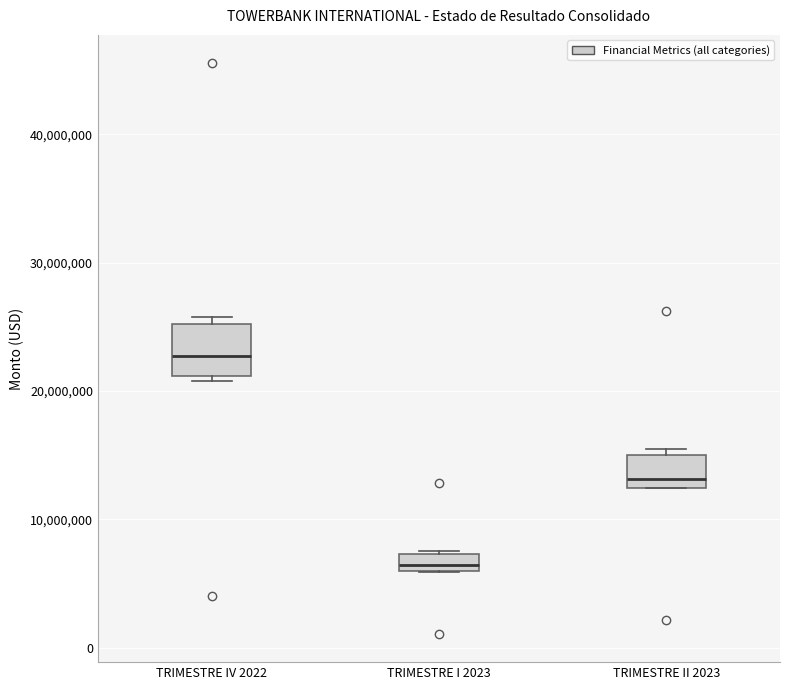

Which box's median line is the lowest?

TRIMESTRE I 2023